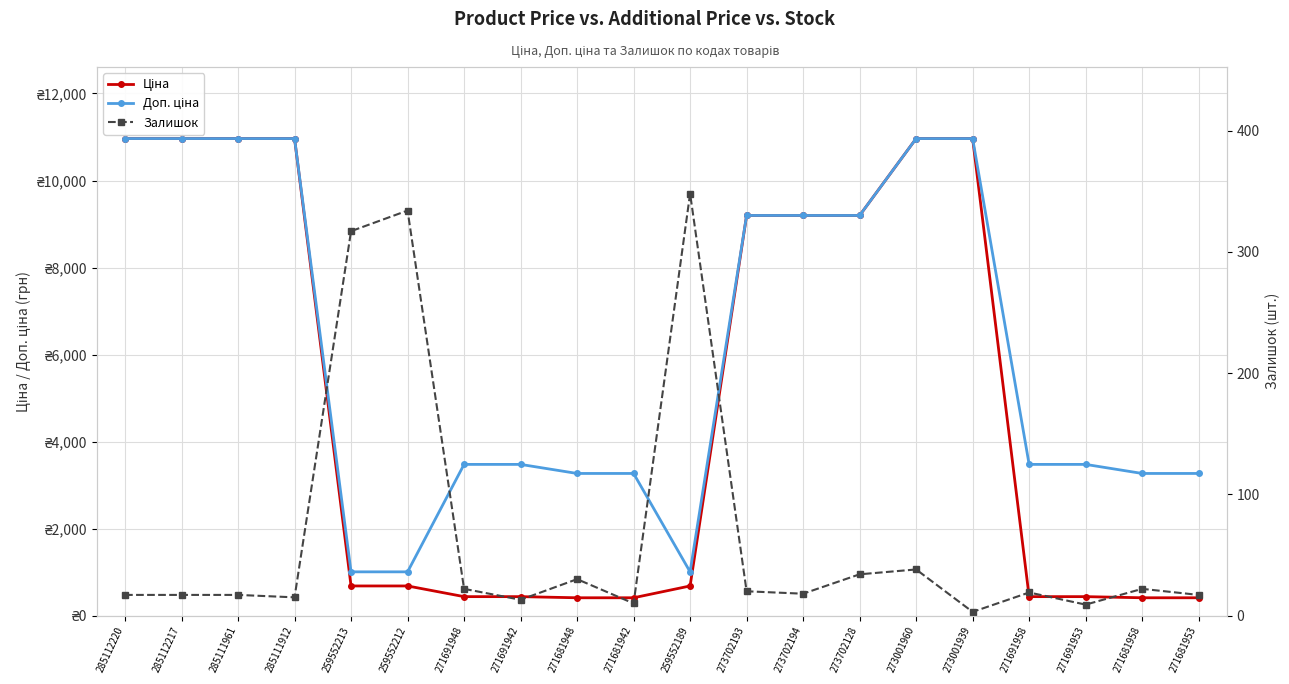

Which has a higher value, 273702193 or 273702194?

273702193